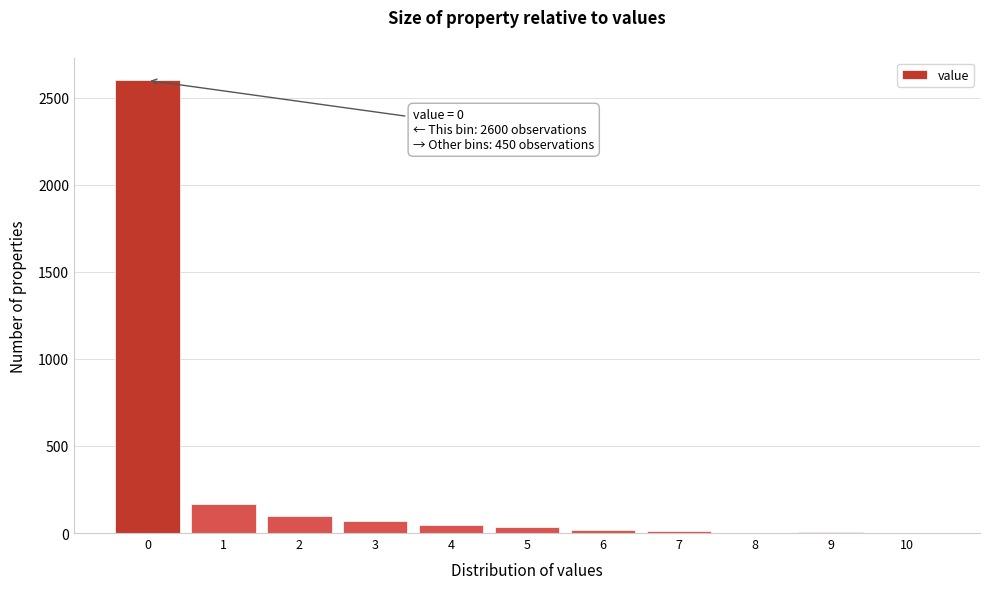

Which range on the x-axis has the tallest bar?

-0.5 to 0.5